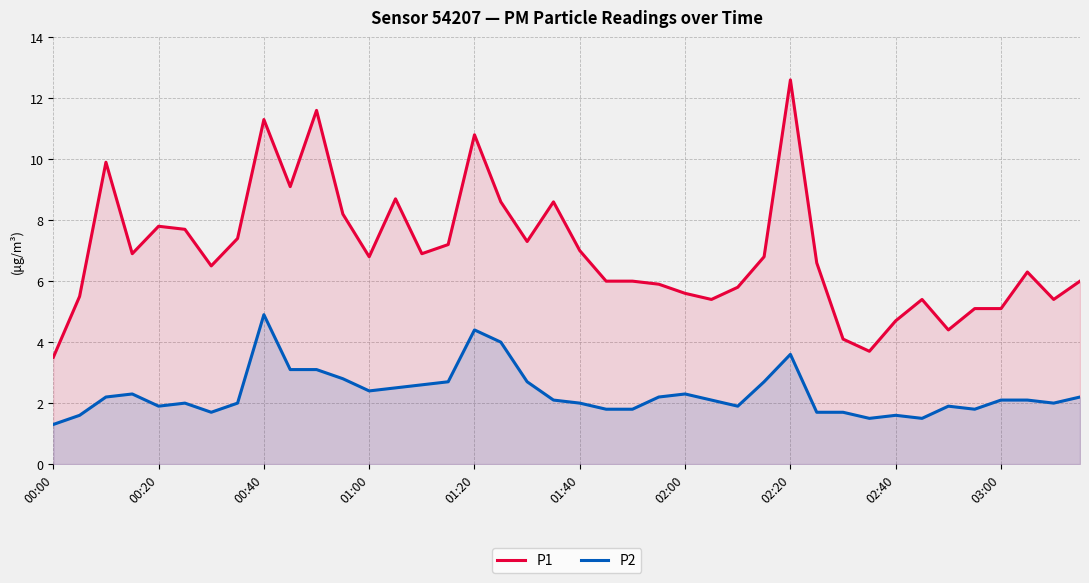

What is the minimum value shown in the chart?

1.3